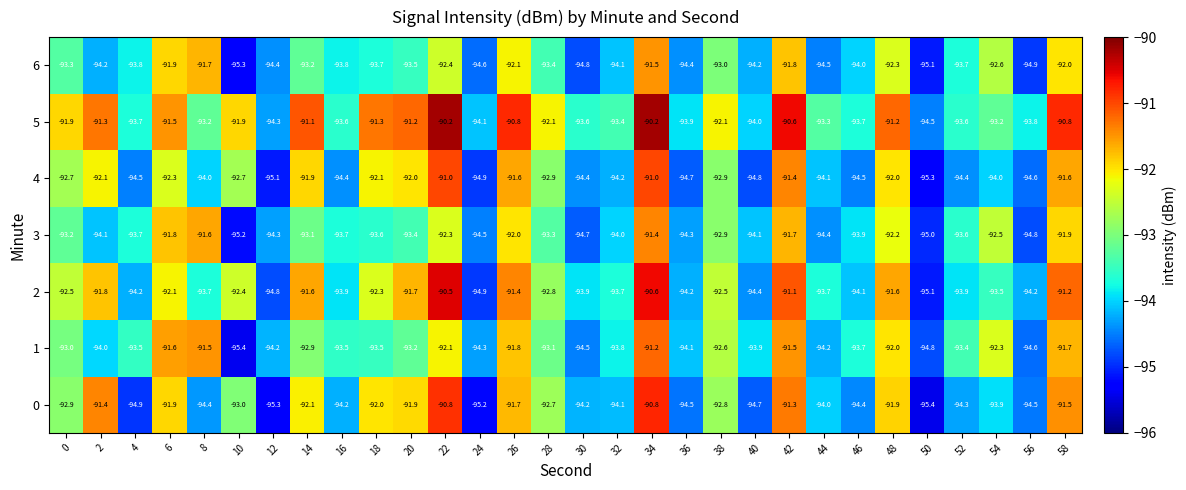

Is the value of 4 at 50 greater than the value of 0 at 4?

No